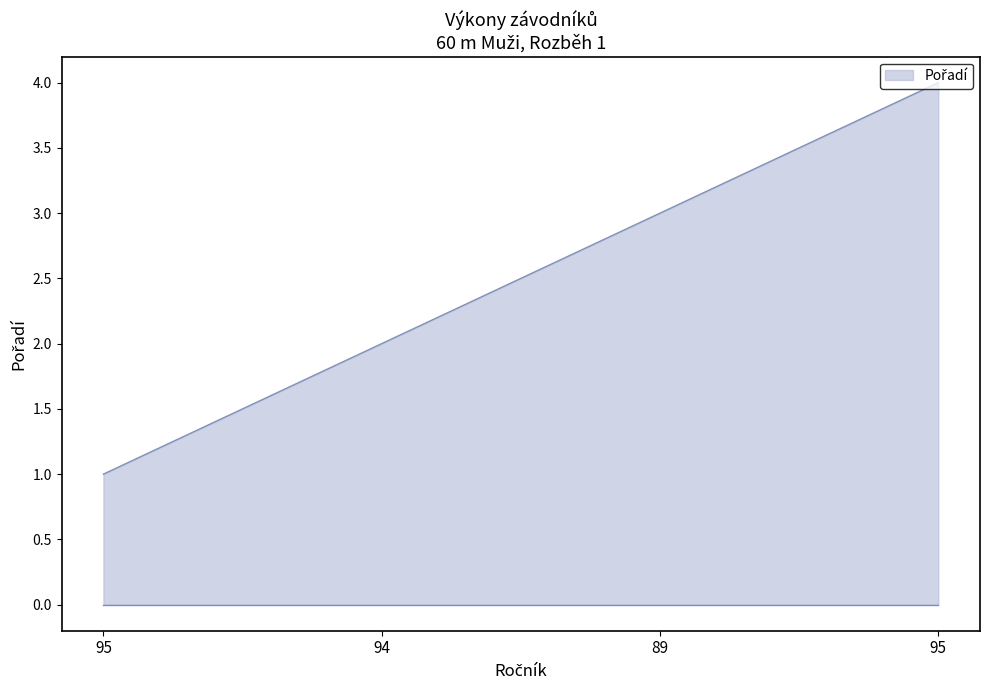

Between 95 and 94, which is larger?

94